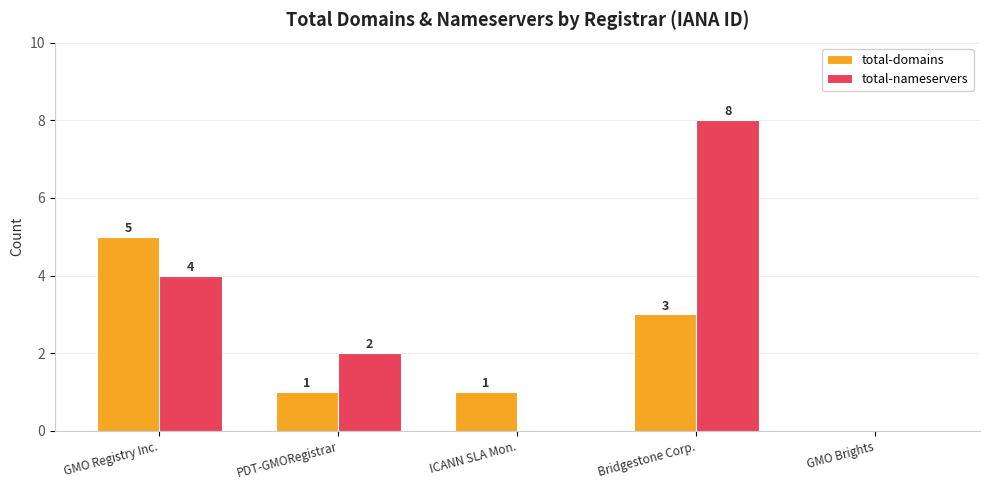

Are the bars horizontal?

No